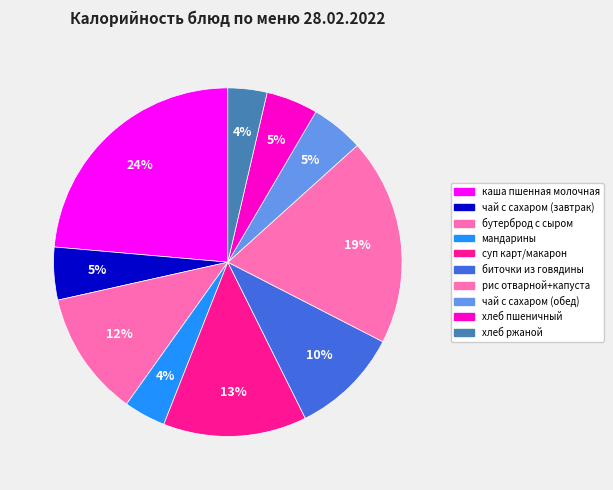

What portion of the pie excludes чай с сахаром (обед)?

95.1%